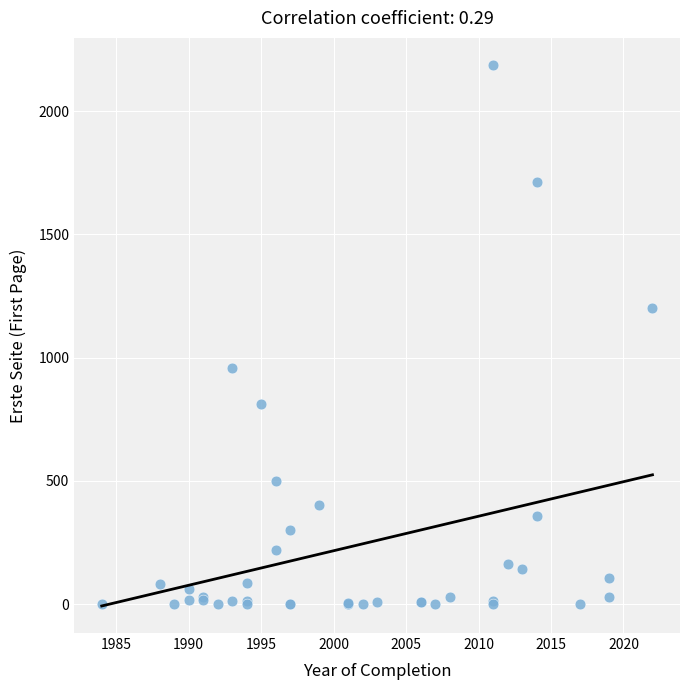

What Y value in the scatter plot is closest to 1093?

1203